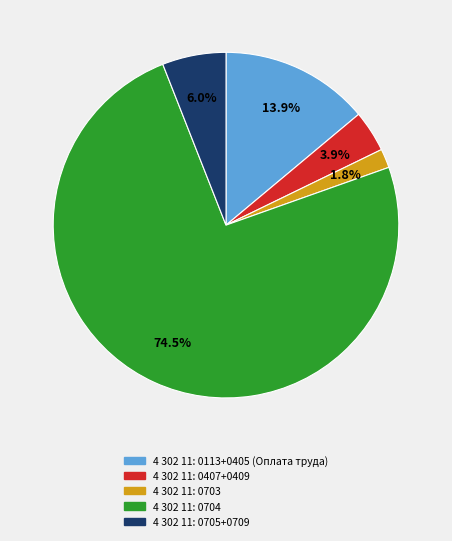

Is there any slice that represents more than half of the pie?

Yes